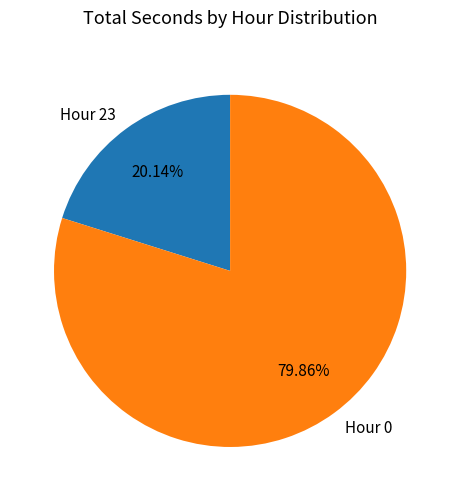

What is the majority slice?

Hour 0